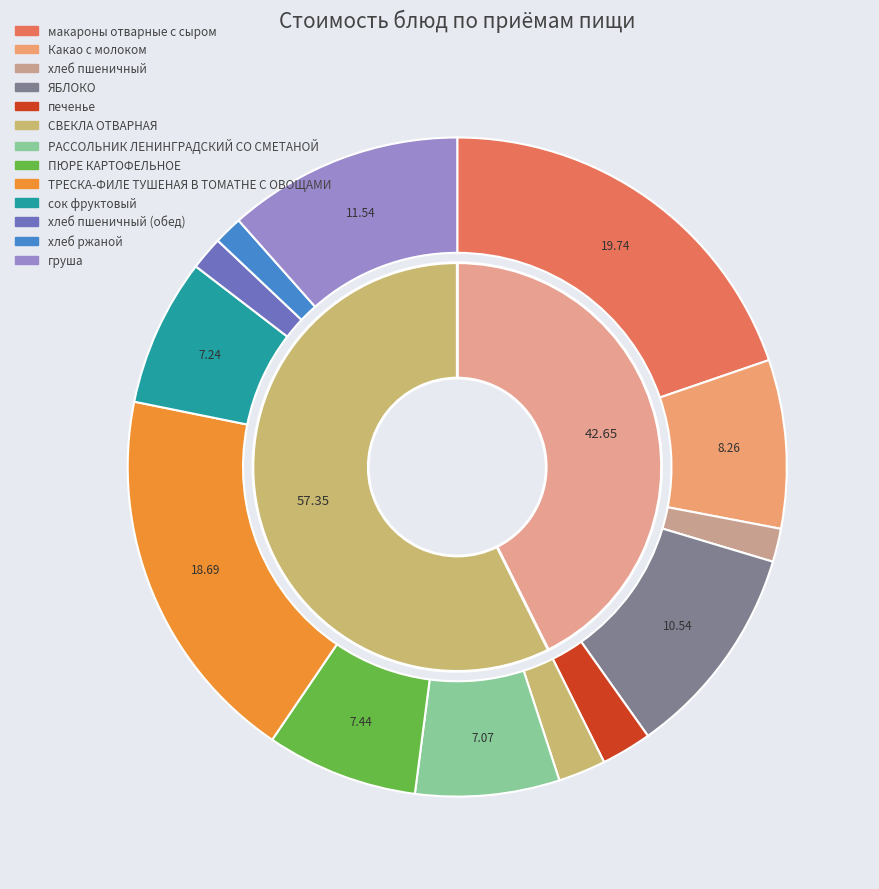

Does any single category account for the majority?

No